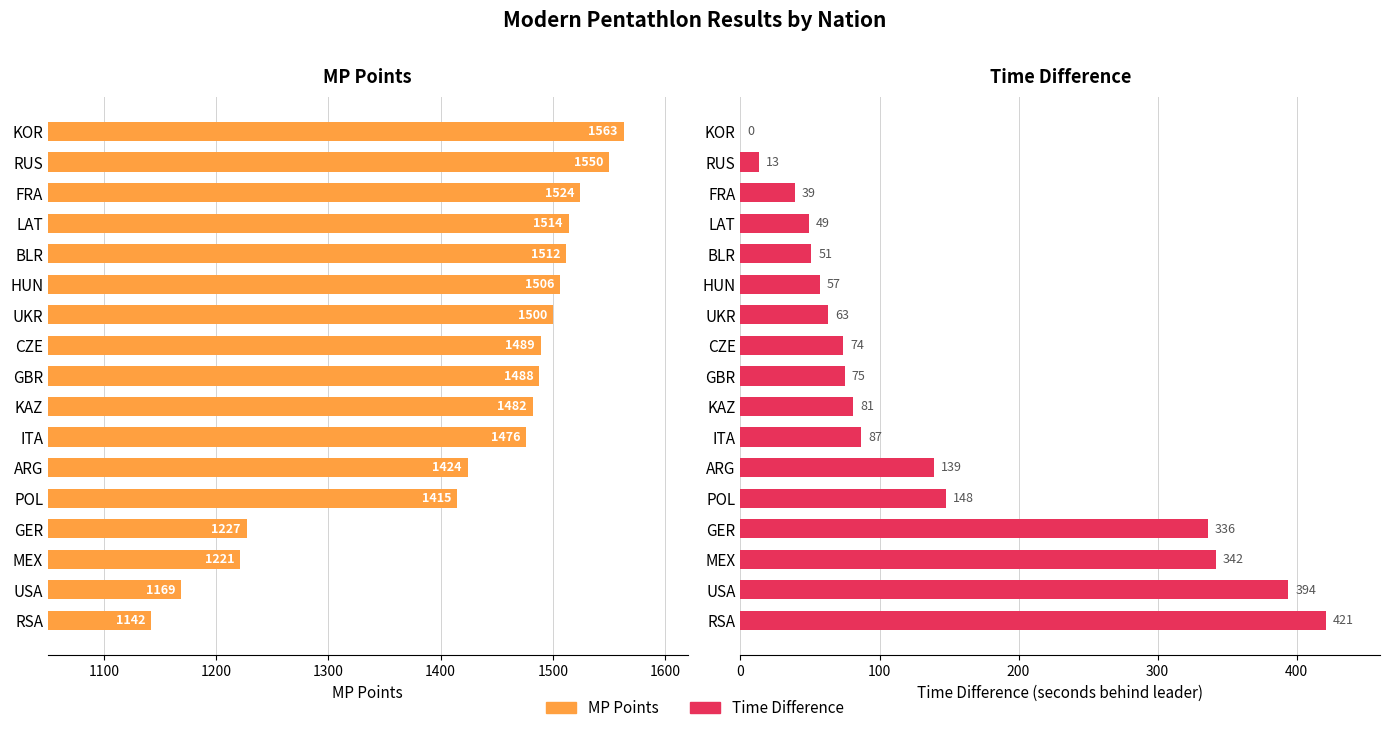

Which has a higher value, KAZ or CZE?

CZE